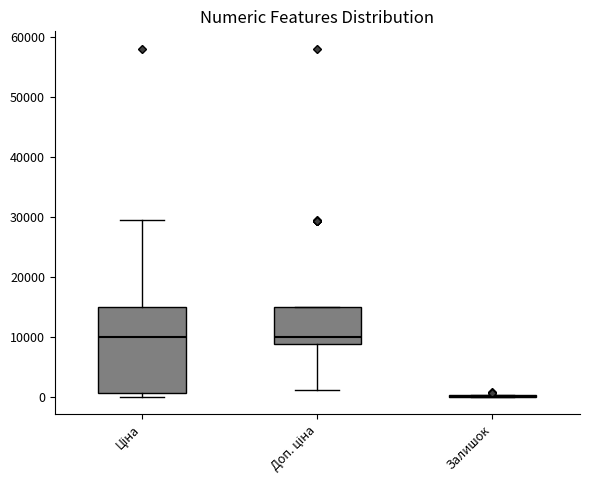

Comparing the boxes themselves (not the whiskers), which one is the tallest?

Ціна